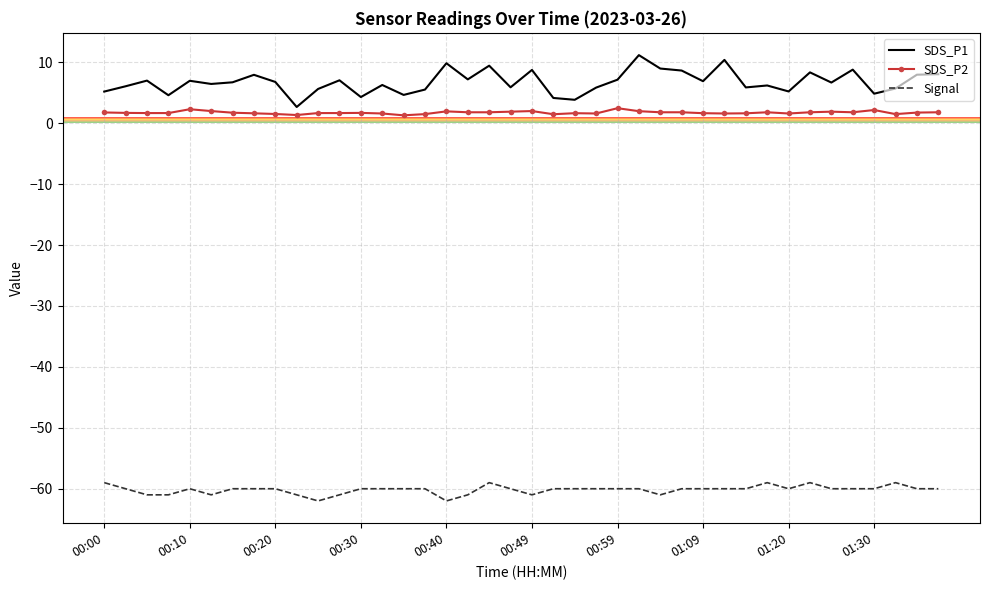

Rank the series by their maximum value, from lowest to highest.

Signal, SDS_P2, SDS_P1